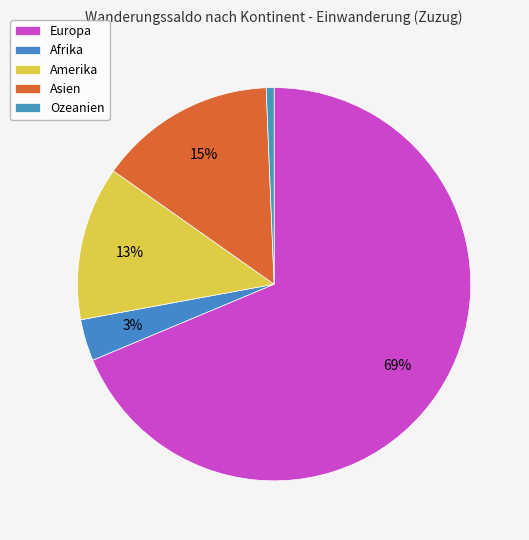

What is the change in value from Afrika to Asien?

+519